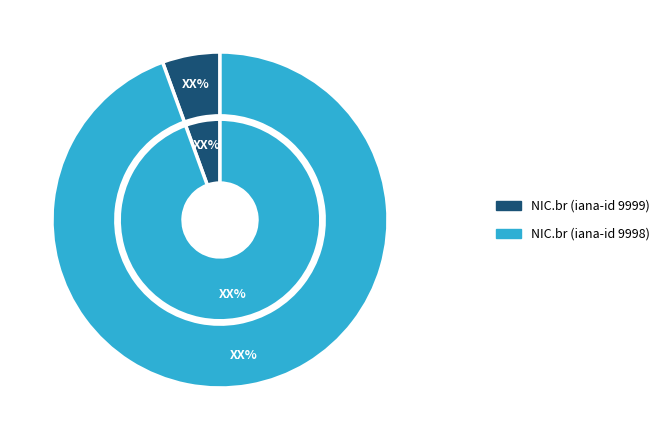

Is there any slice that represents more than half of the pie?

Yes